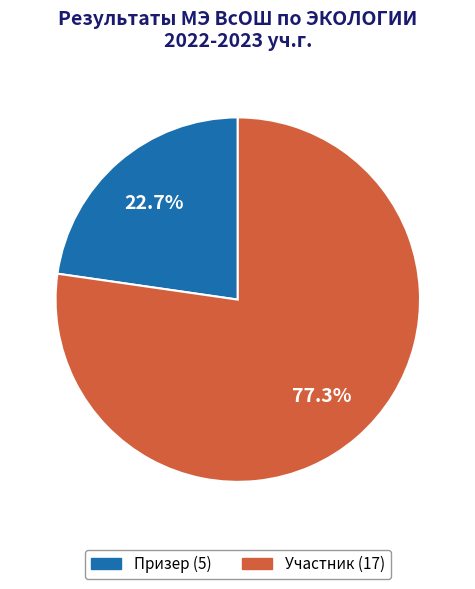

Does any single category account for the majority?

Yes